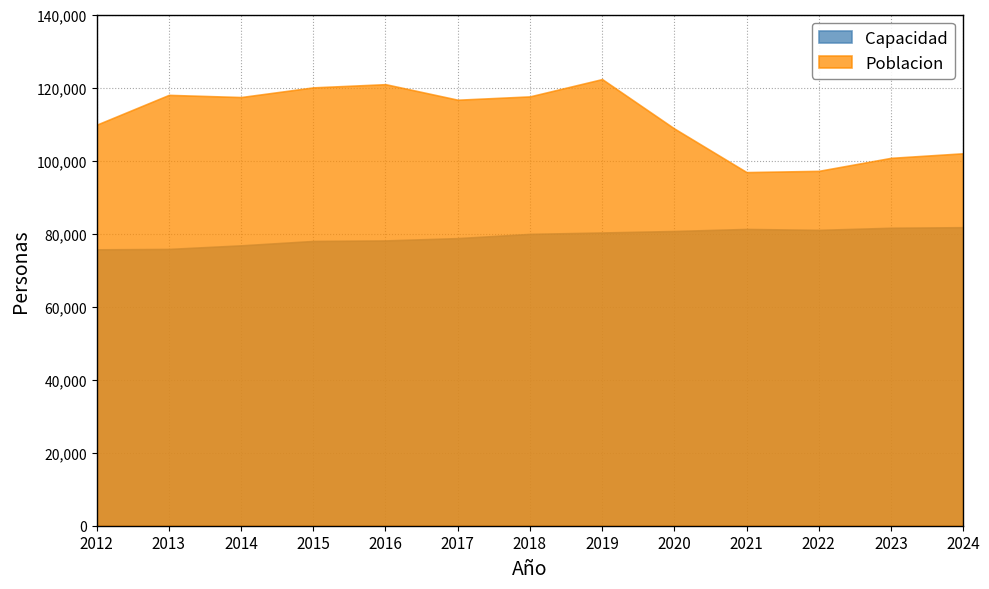

Reading left to right, extract all data points from this chart.

Capacidad: 75679.2	75796.6	76777.0	77979.8	78119.5	78759.0	79914.0	80296.2	80704.2	81268.8	81010.4	81594.0	81747.2
Poblacion: 109822.1	117986.5	117389.1	120040.1	120914.0	116657.7	117569.6	122309.5	108777.8	96837.5	97175.9	100737.8	101986.5